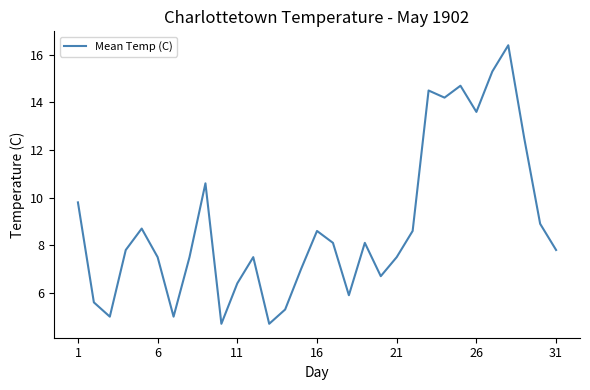

What is the minimum value shown in the chart?

4.7